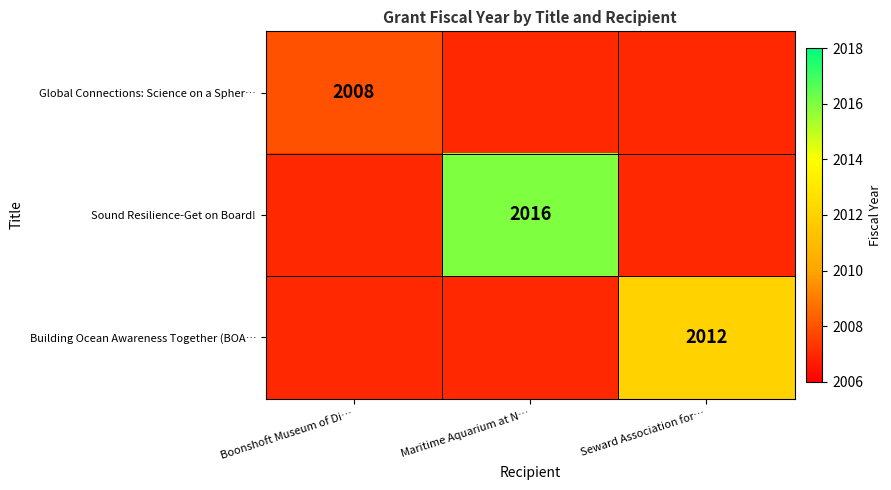

At which category is the sum across all series the highest?

Maritime Aquarium at N…